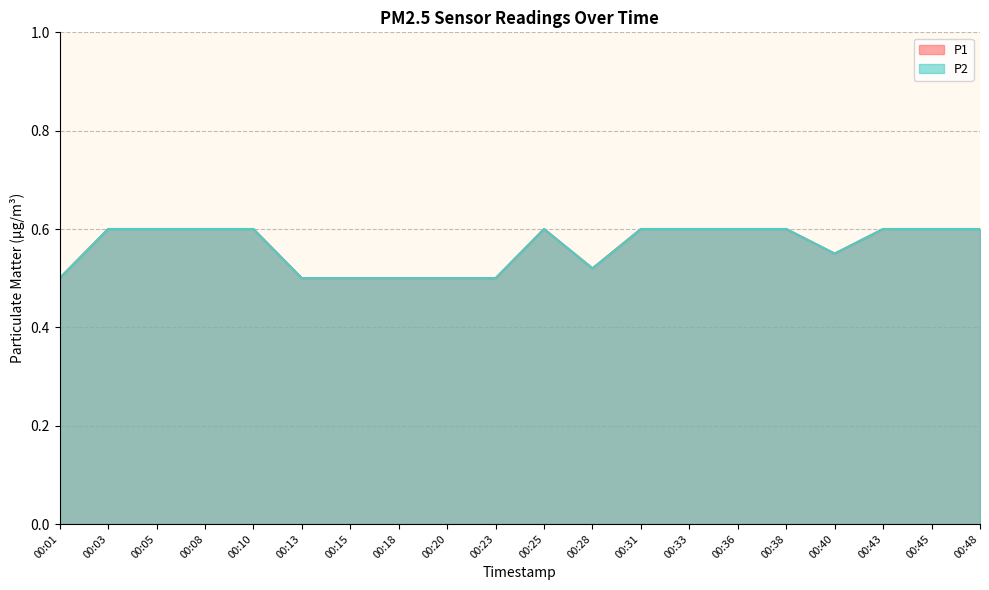

What are all the series names shown in the legend?

P1, P2